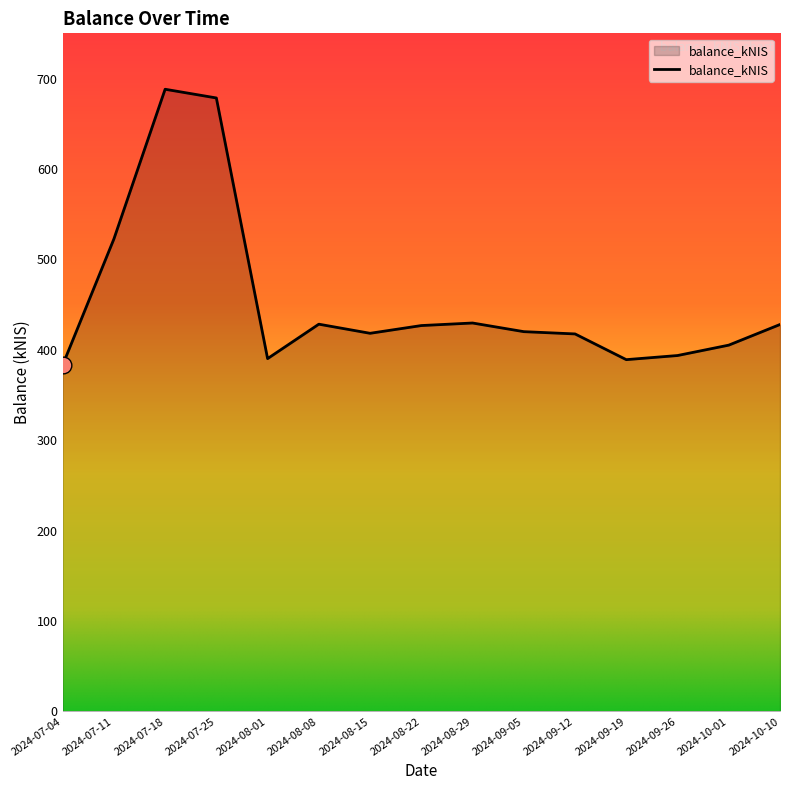

What is the average value?

454.6